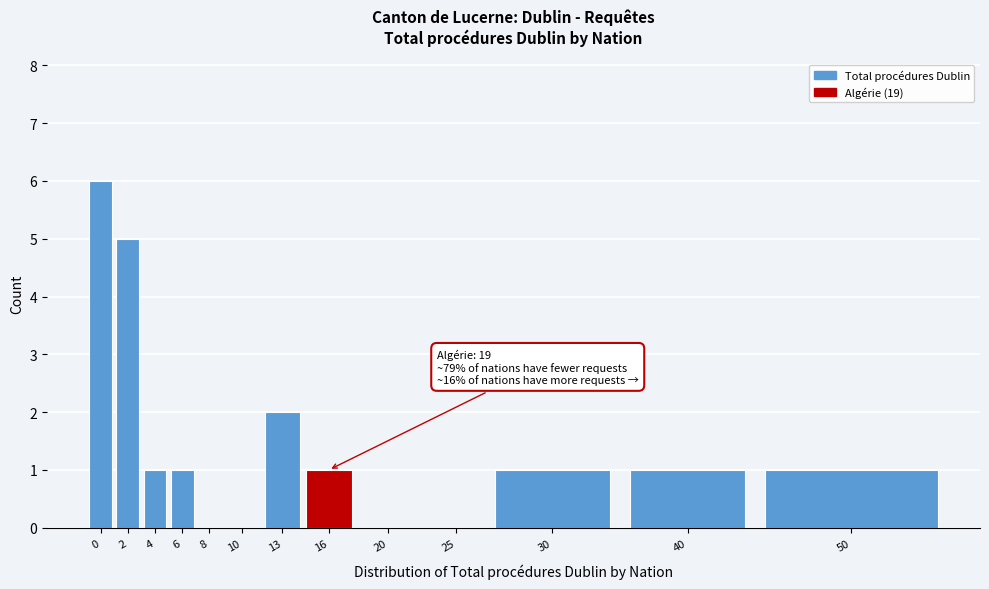

Reading right to left, extract all data points from this chart.

50=1	40=1	30=1	25=0	20=0	16=1	13=2	10=0	8=0	6=1	4=1	2=5	0=6